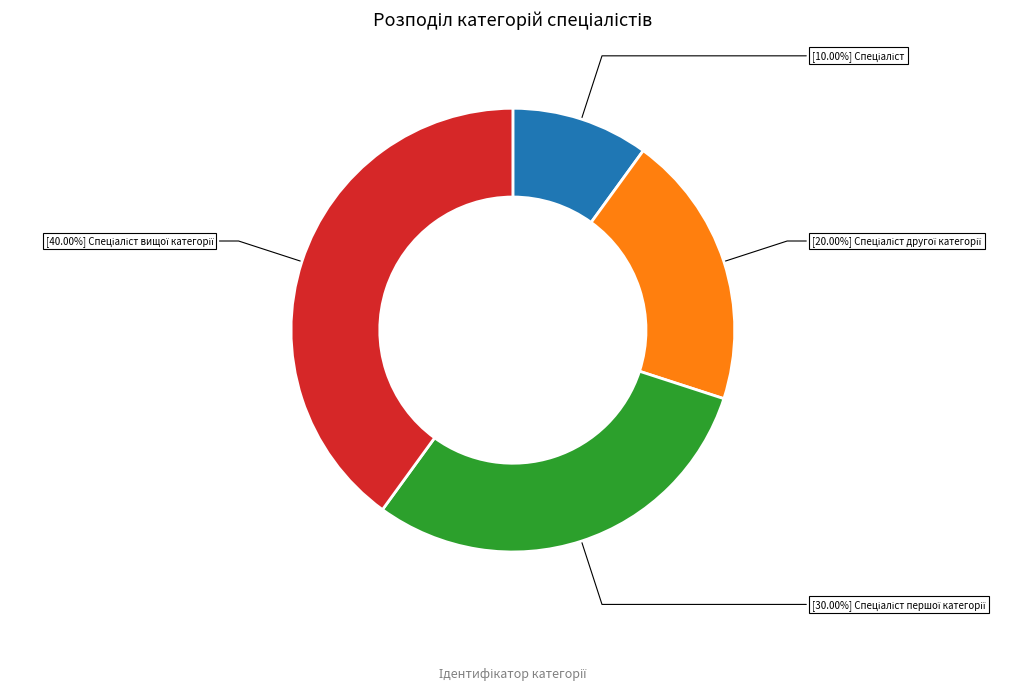

Which slice is the smallest?

Спеціаліст